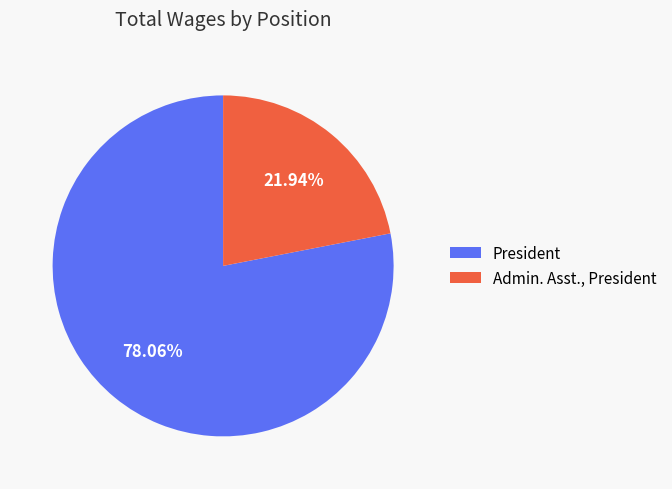

Which category has the biggest portion of the pie?

President